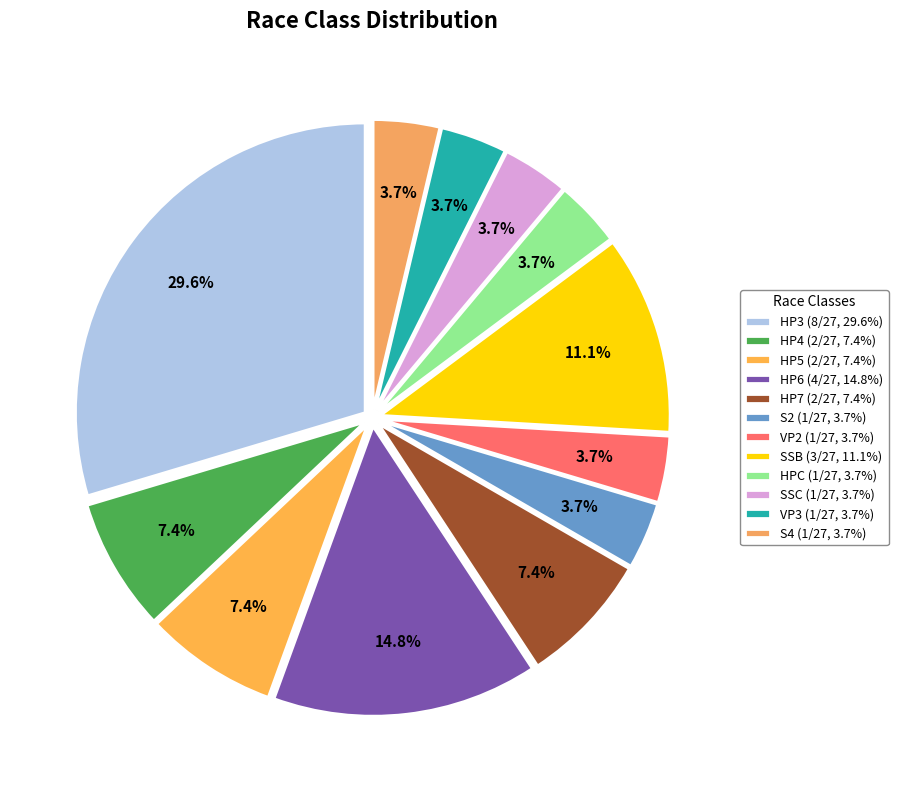

To the nearest percent, what is the average slice percentage?

8%